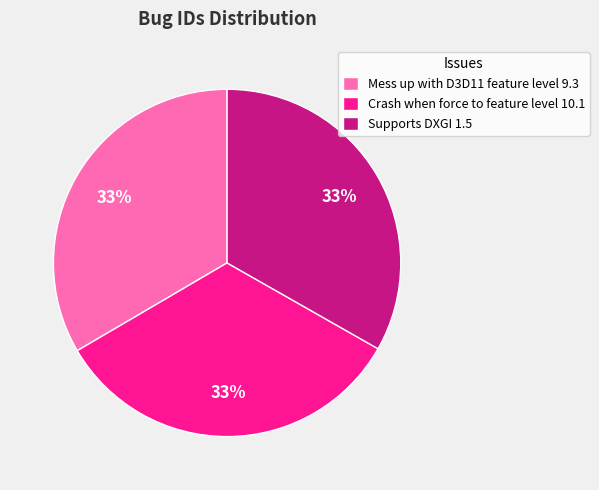

Is there a majority slice in this chart?

No